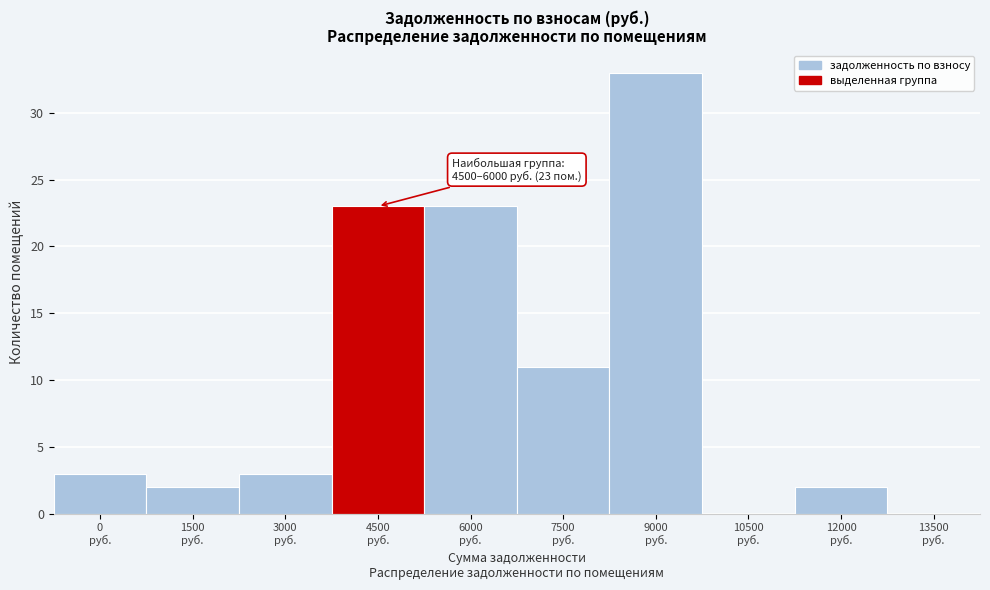

How many categories are shown in the chart?

10